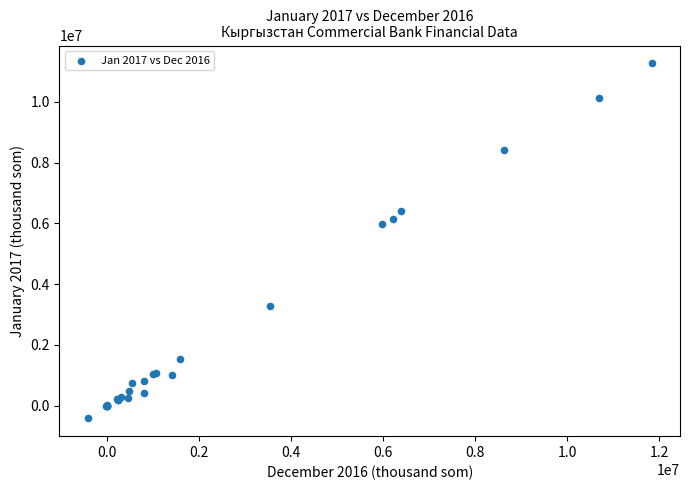

What Y value in the scatter plot is closest to 5426350?

5975642